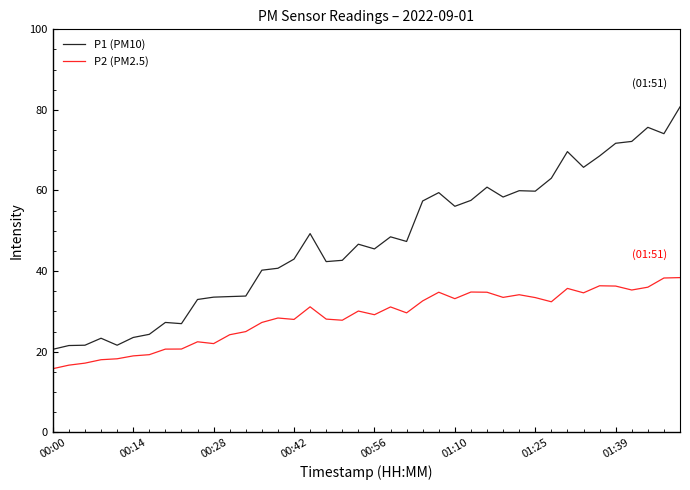

Which series has the widest spread of values?

P1 (PM10)